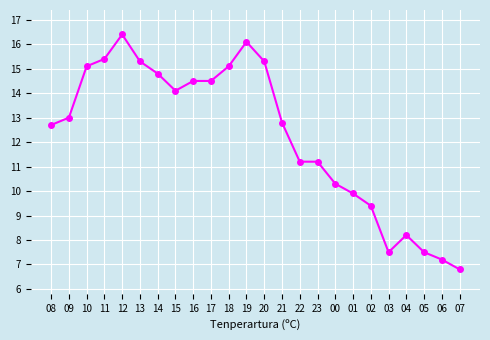

What value does the data have at 21?

12.8